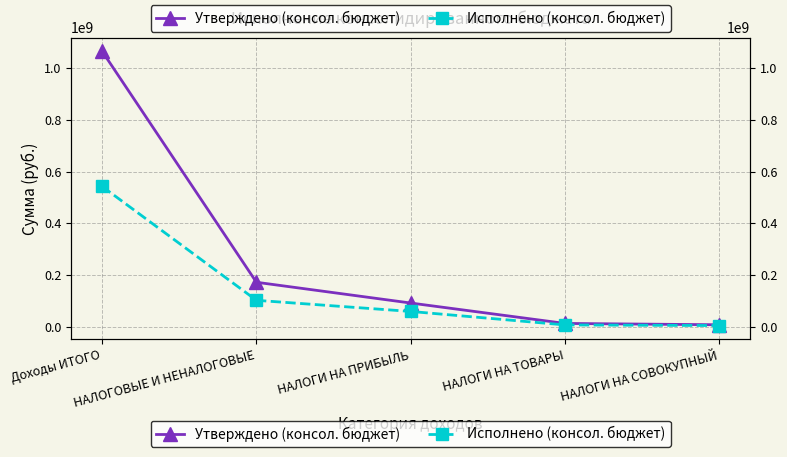

At which label does Утверждено (консол. бюджет) reach its peak?

Доходы ИТОГО